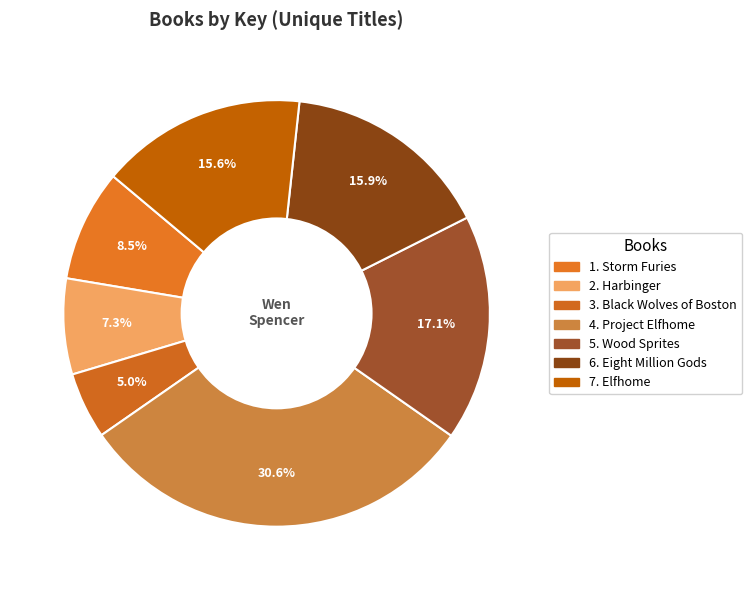

Count the number of slices in the pie.

7